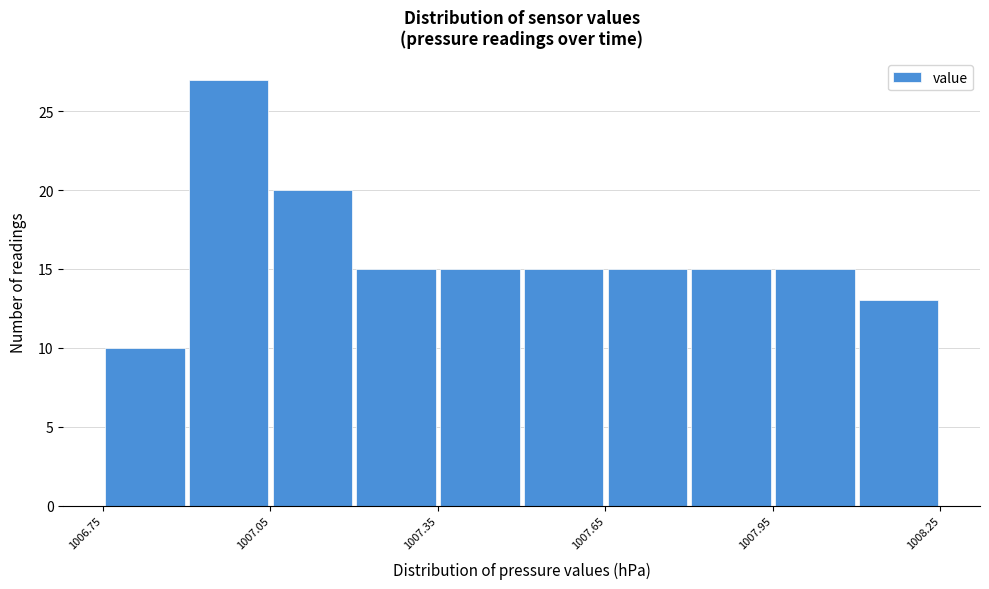

Around what value on the x-axis is the tallest bar? Give the approximate position of its centre, as read against the axis.

1007.00